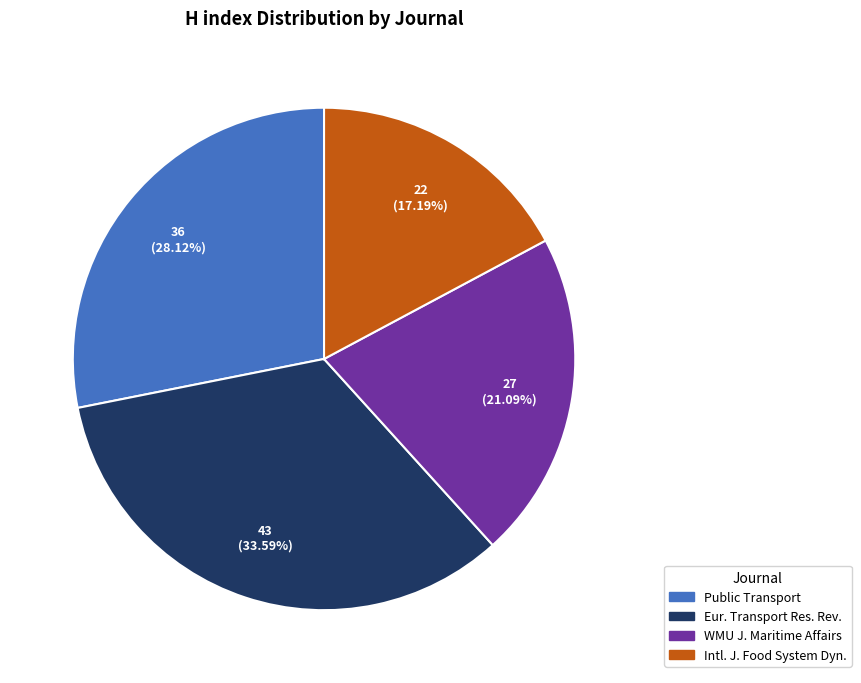

How many segments does this pie chart have?

4